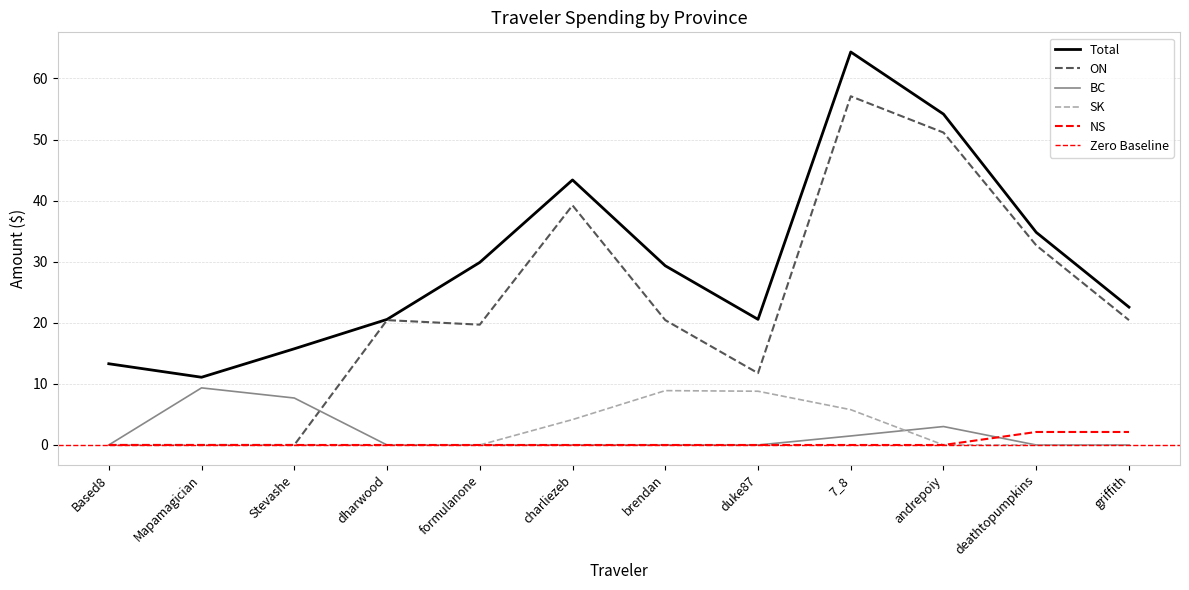

At formulanone, list the series in order from smallest to largest.

BC, SK, NS, ON, Total